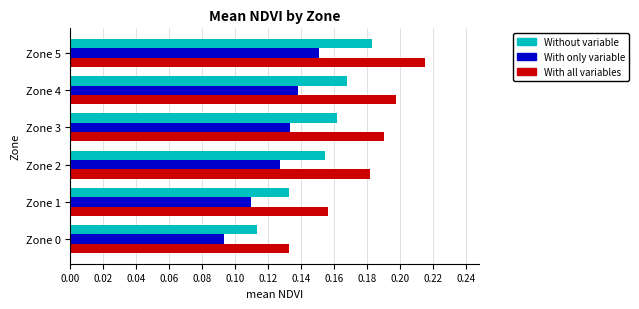

Which series has the largest range (max minus min)?

With all variables